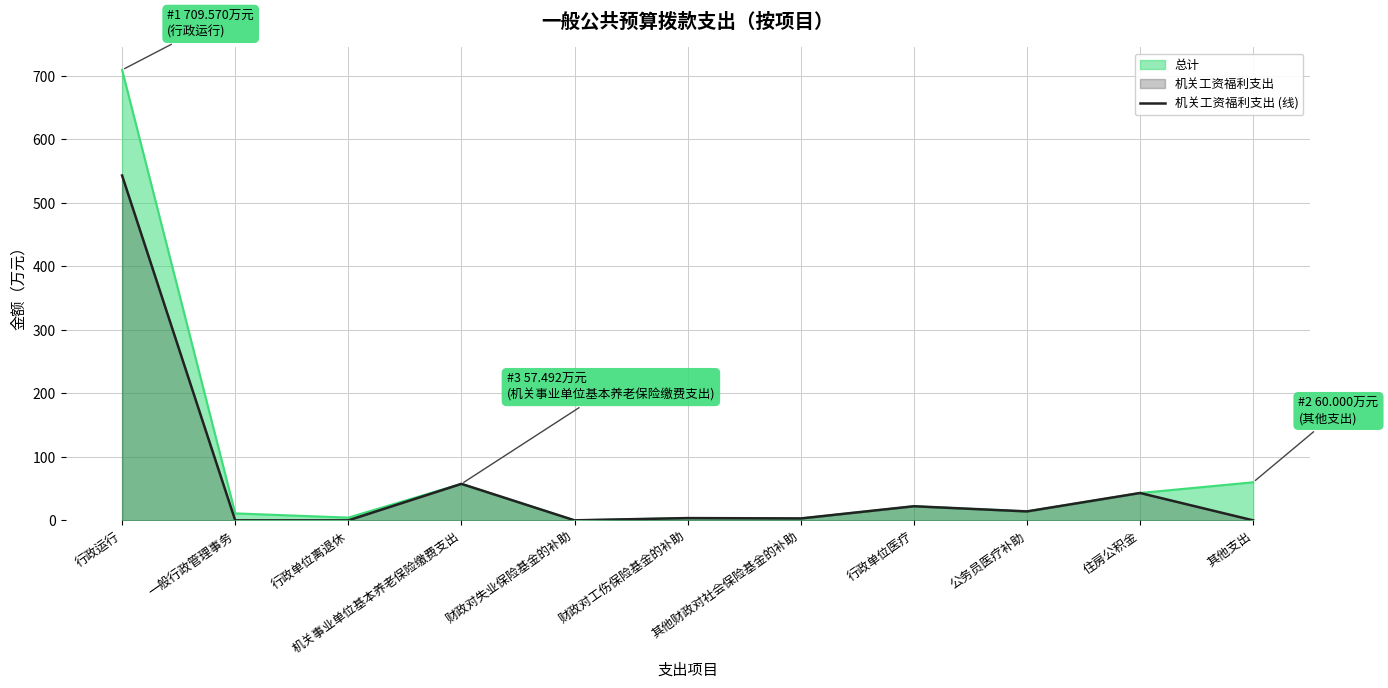

Does the chart display data point markers on the line(s)?

No